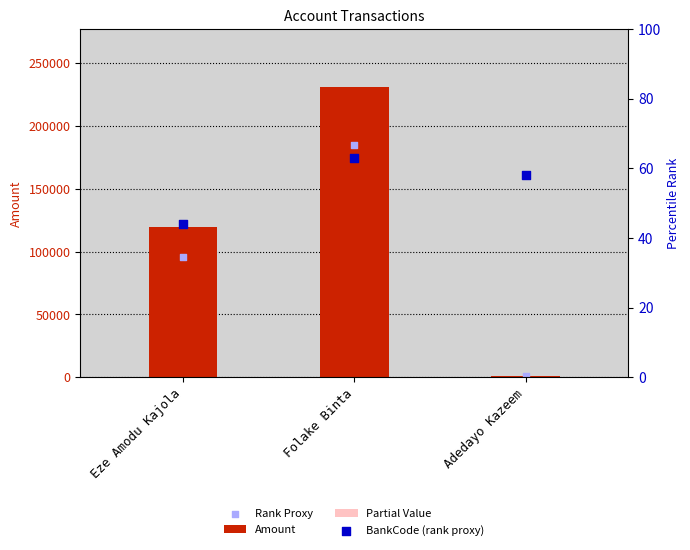

Which series has the largest Y range (max minus min)?

Amount